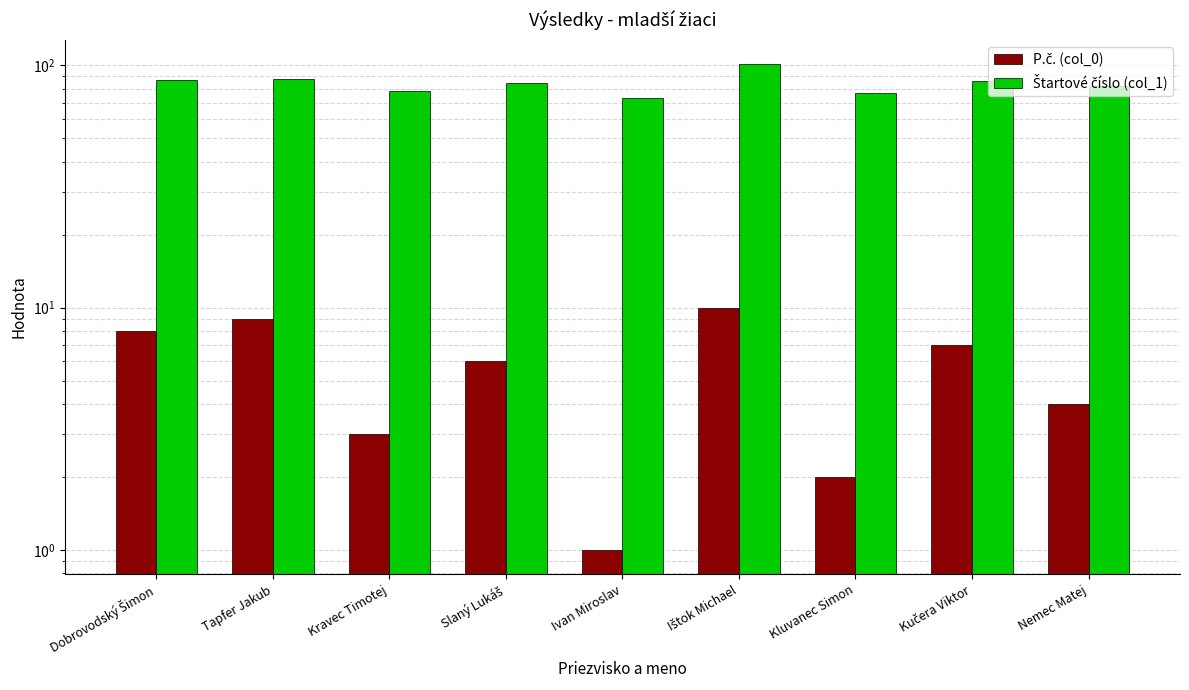

The value of P.č. (col_0) at Nemec Matej is 4. True or false?

True